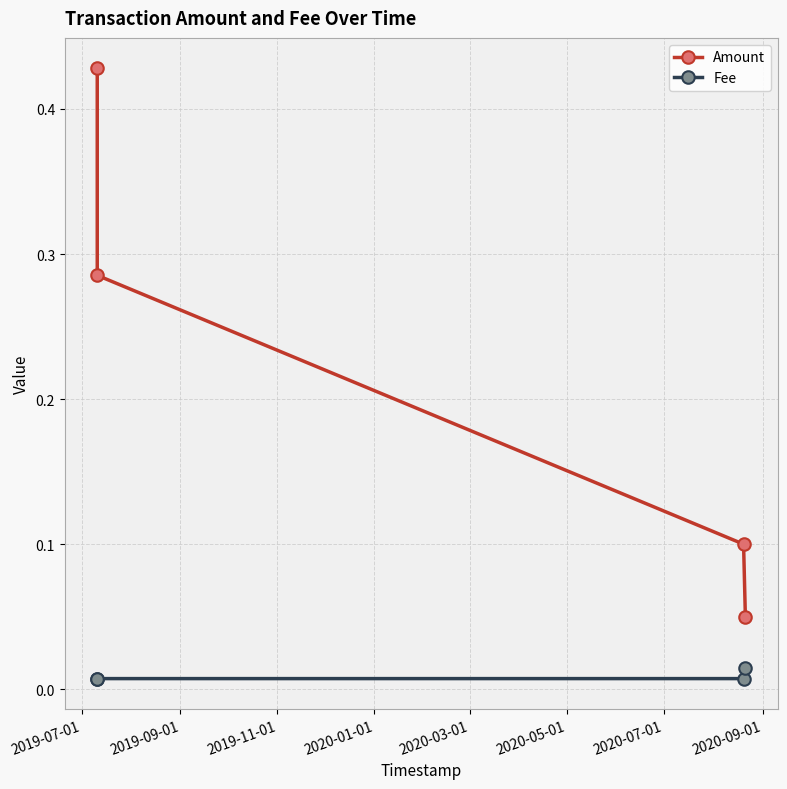

True or false: Amount and Fee cross at least once.

False